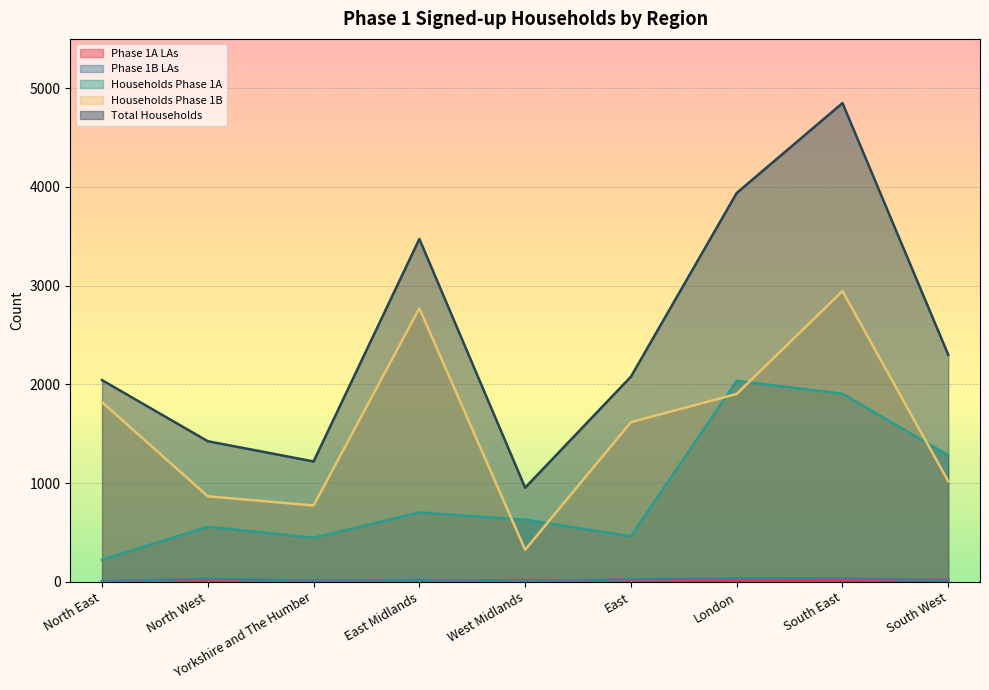

What position from the left is South West?

9